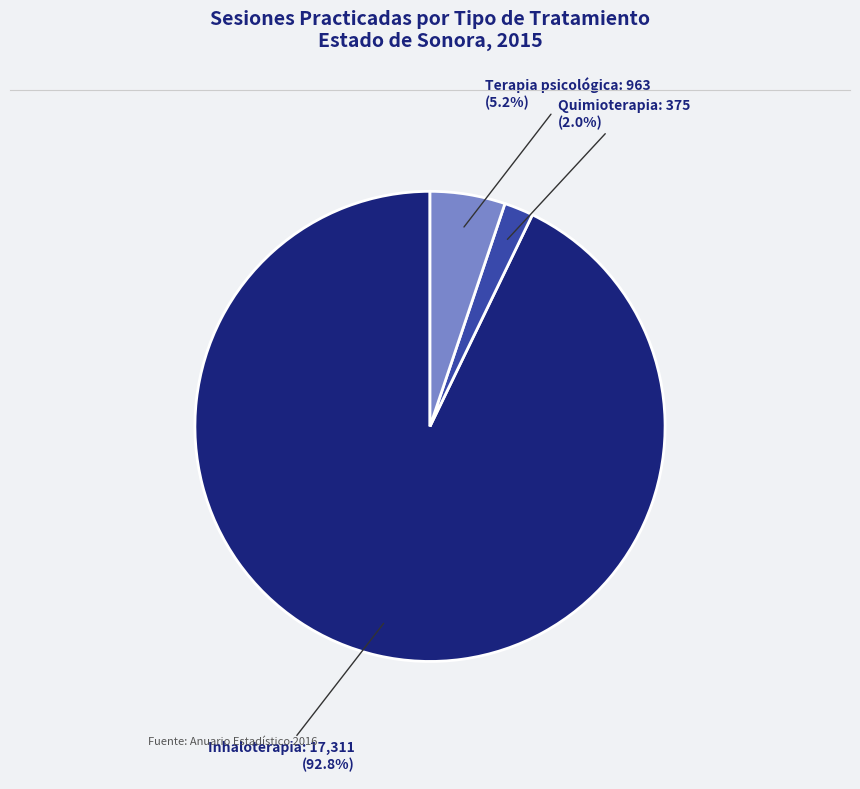

Which has a higher value, Inhaloterapia or Terapia psicológica?

Inhaloterapia